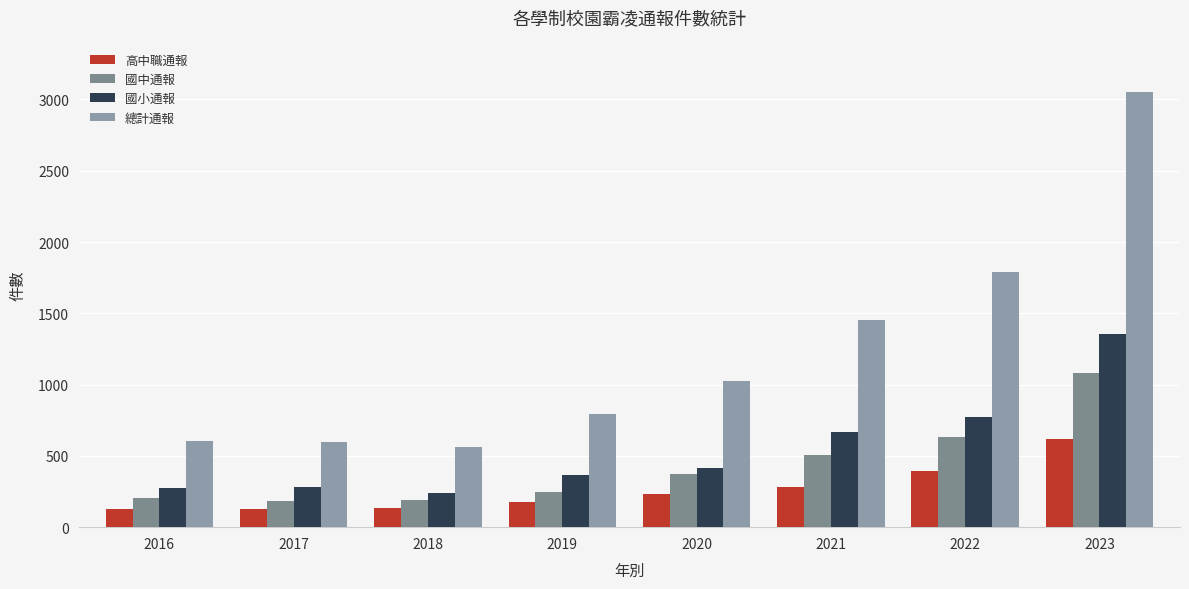

What is the total value across all series at 2019?

1584